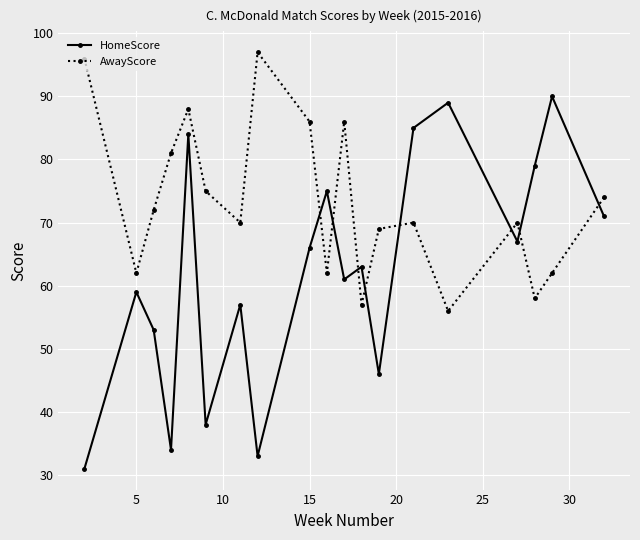

At how many categories does at least one series exceed 67?

17